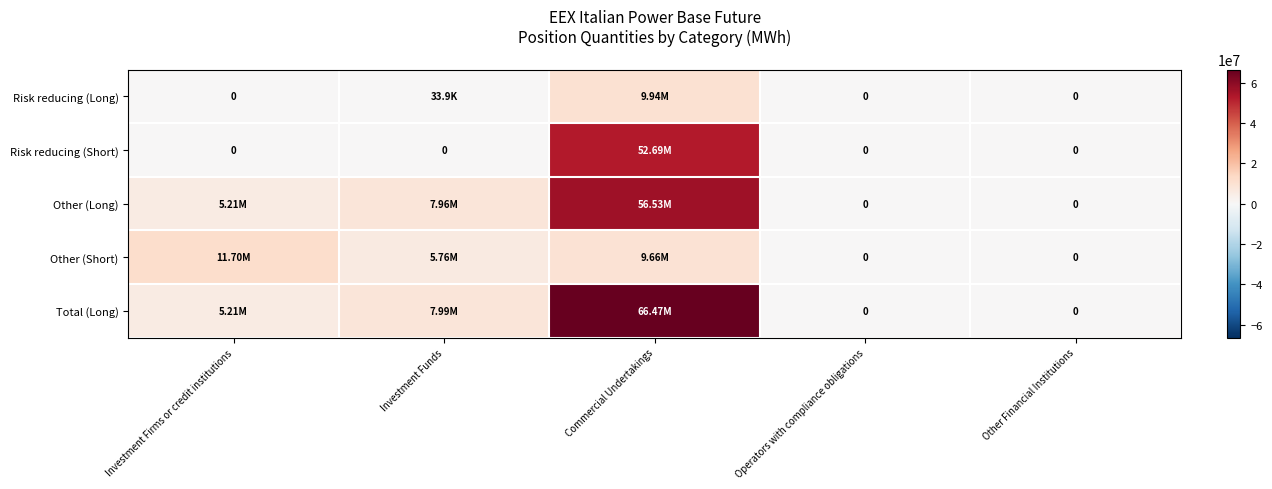

At which category is the sum across all series the highest?

Commercial Undertakings